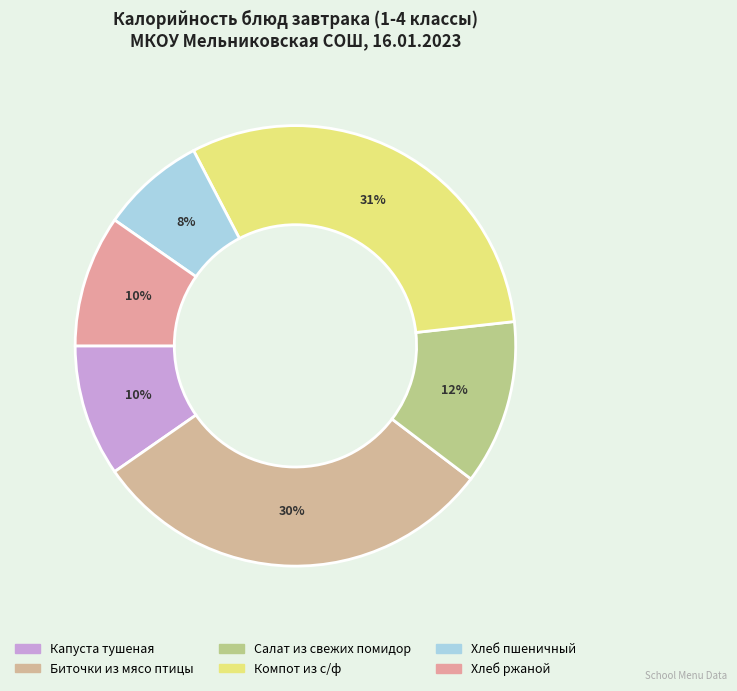

Approximately how many times larger is the value at Капуста тушеная compared to Хлеб ржаной?

1.0